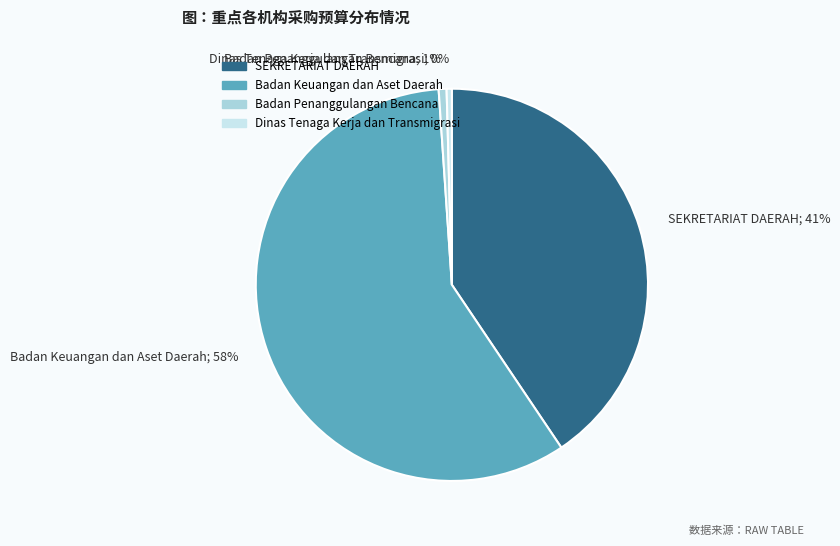

Does any single category account for the majority?

Yes